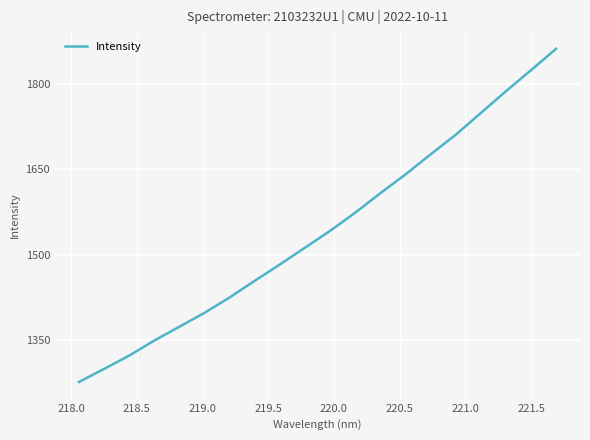

What is the difference between the maximum and minimum values?

584.9